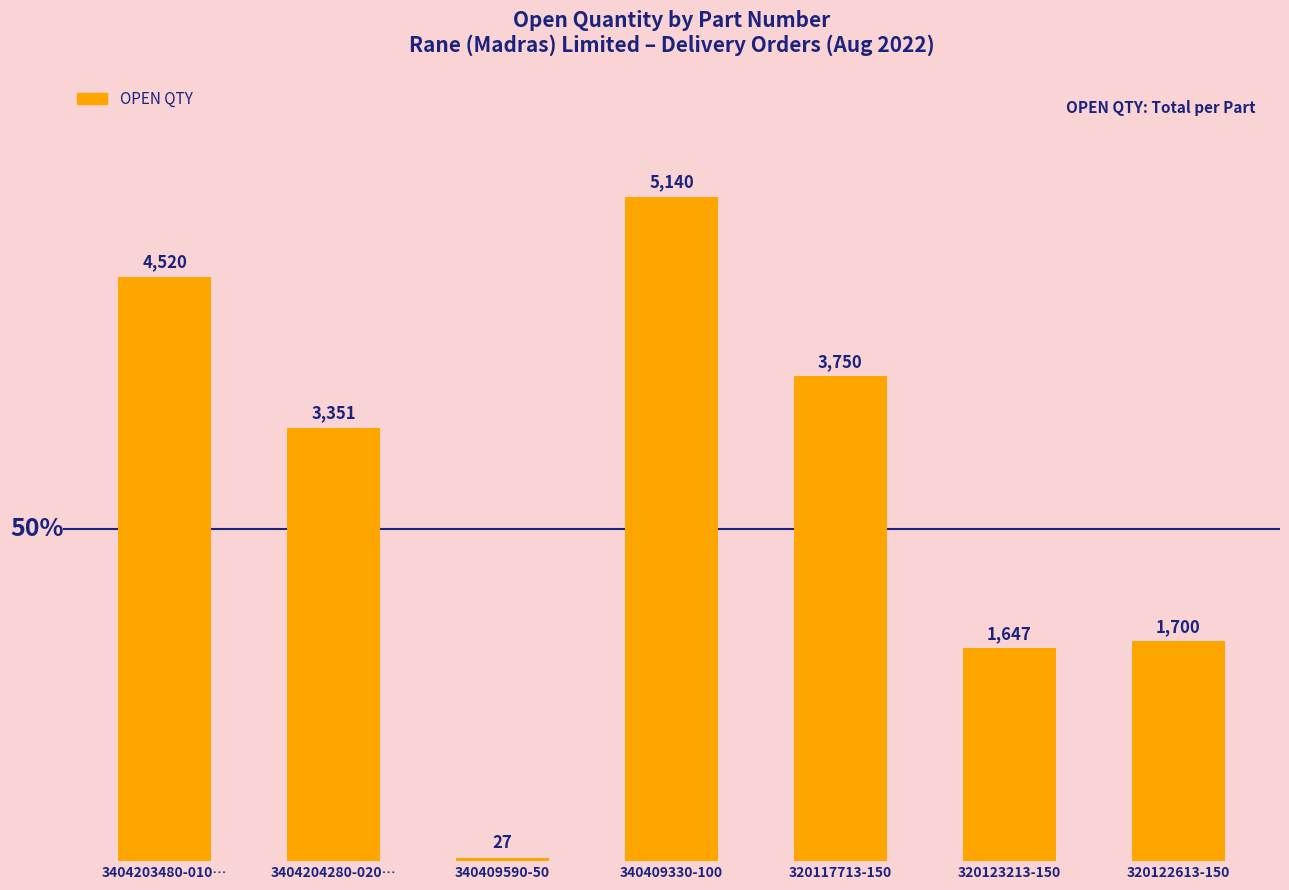

The value at 320122613-150 is 2548. True or false?

False